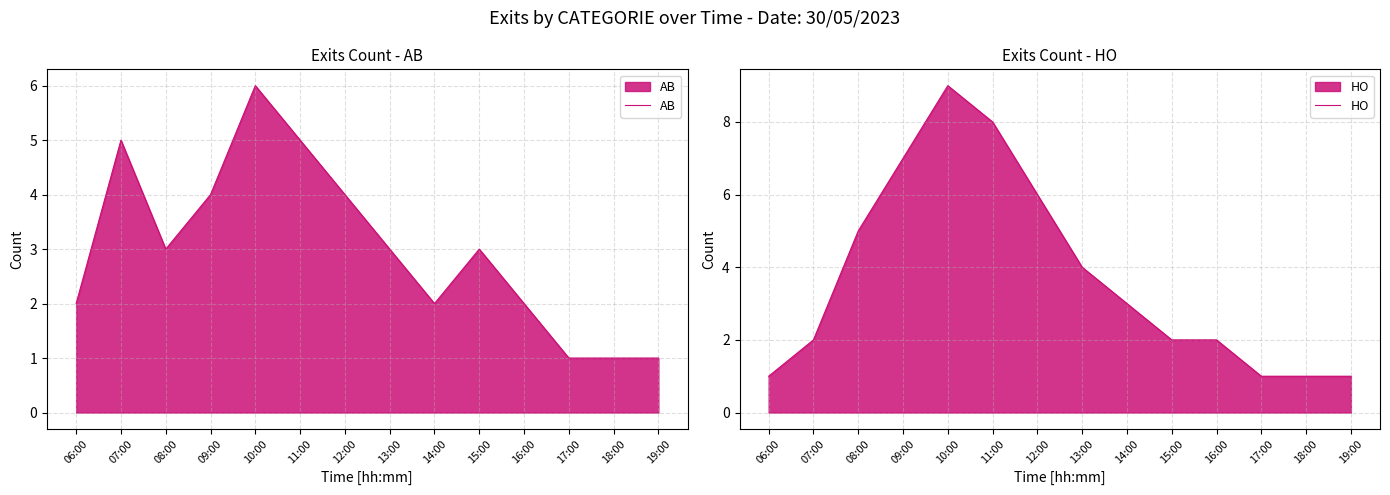

Rank the series by their average value, from lowest to highest.

AB, HO